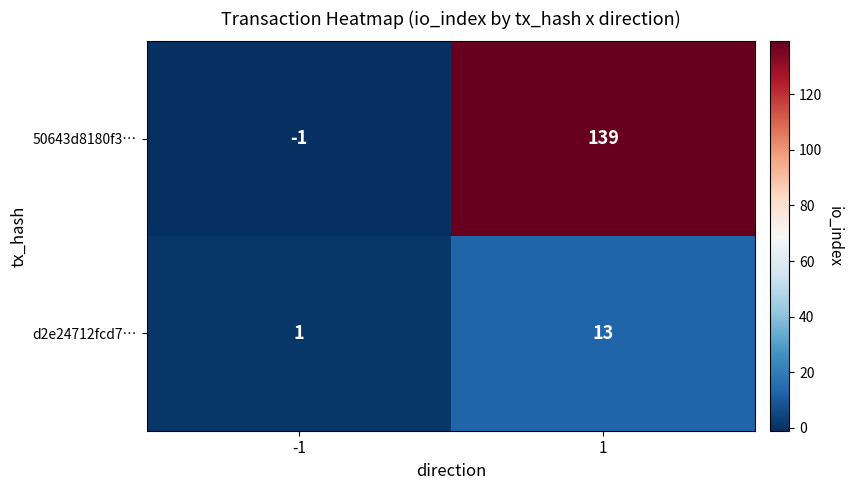

At which category is the sum across all series the highest?

1